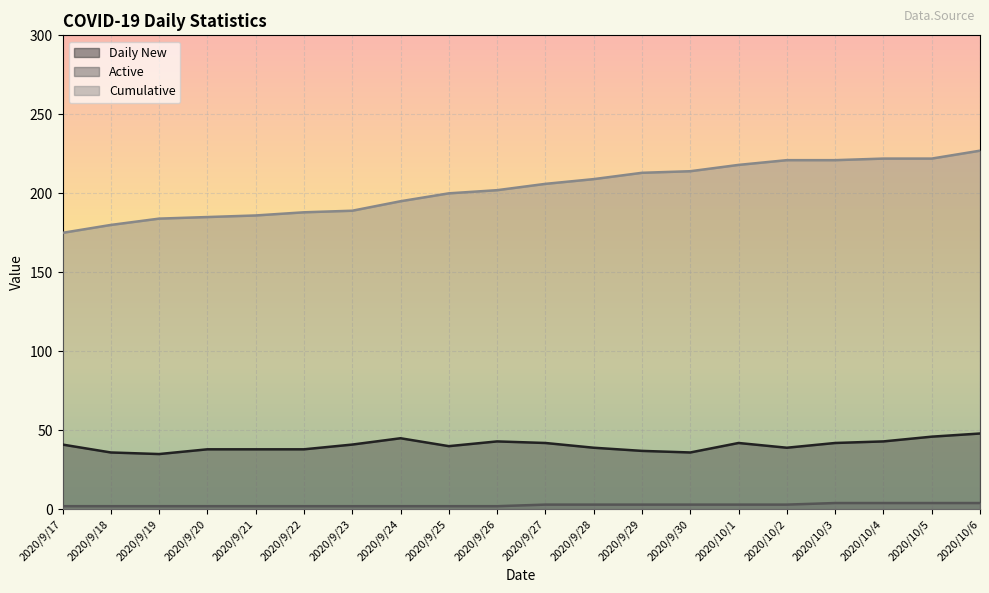

Rank the series by their maximum value, from lowest to highest.

Active, Daily New, Cumulative